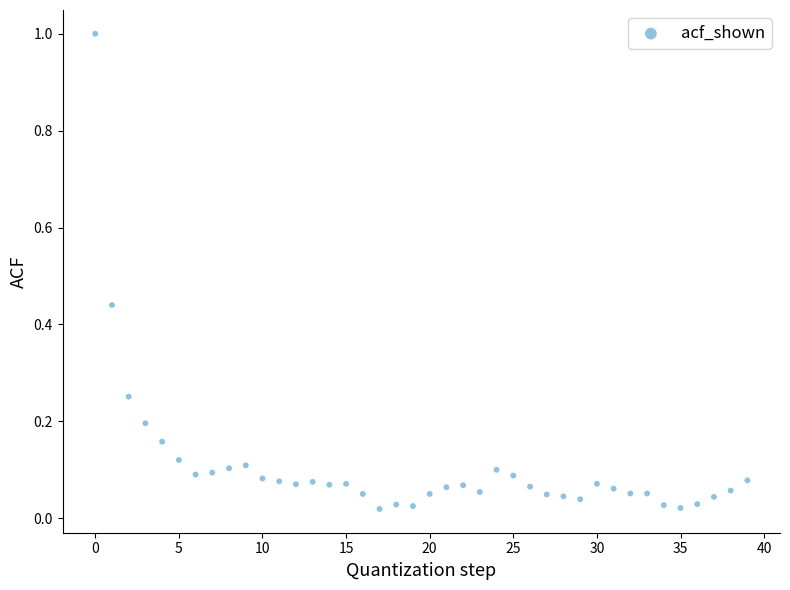

What is the range of Y values (max minus min)?

1.0